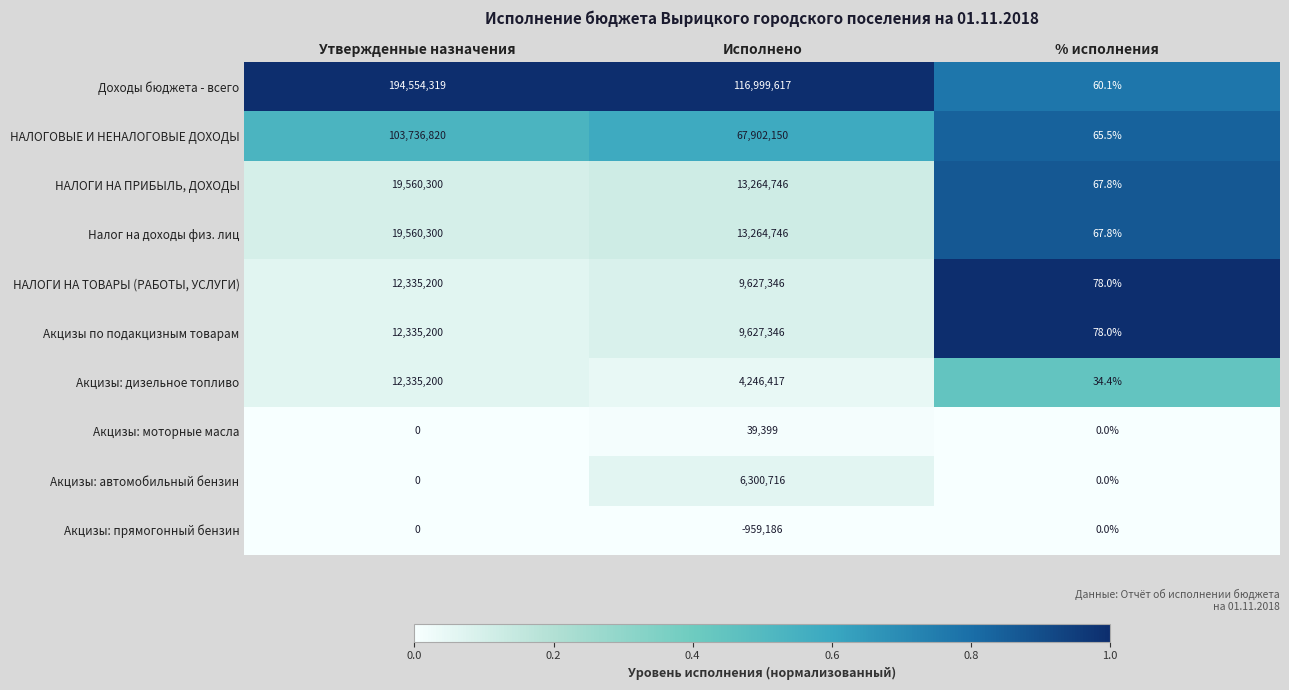

At how many categories does at least one series exceed 0?

3